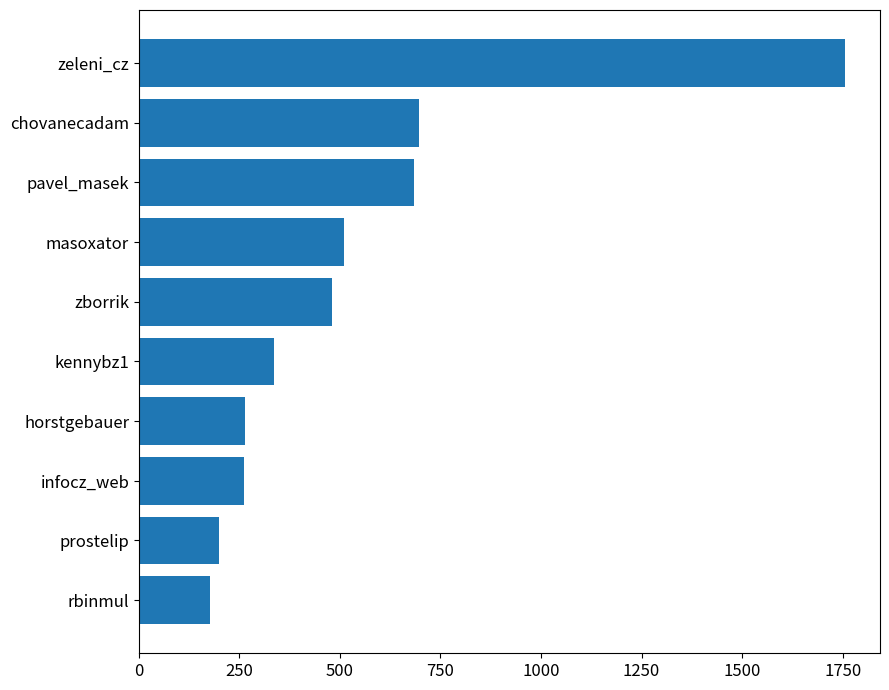

Does the chart contain stacked bars?

No